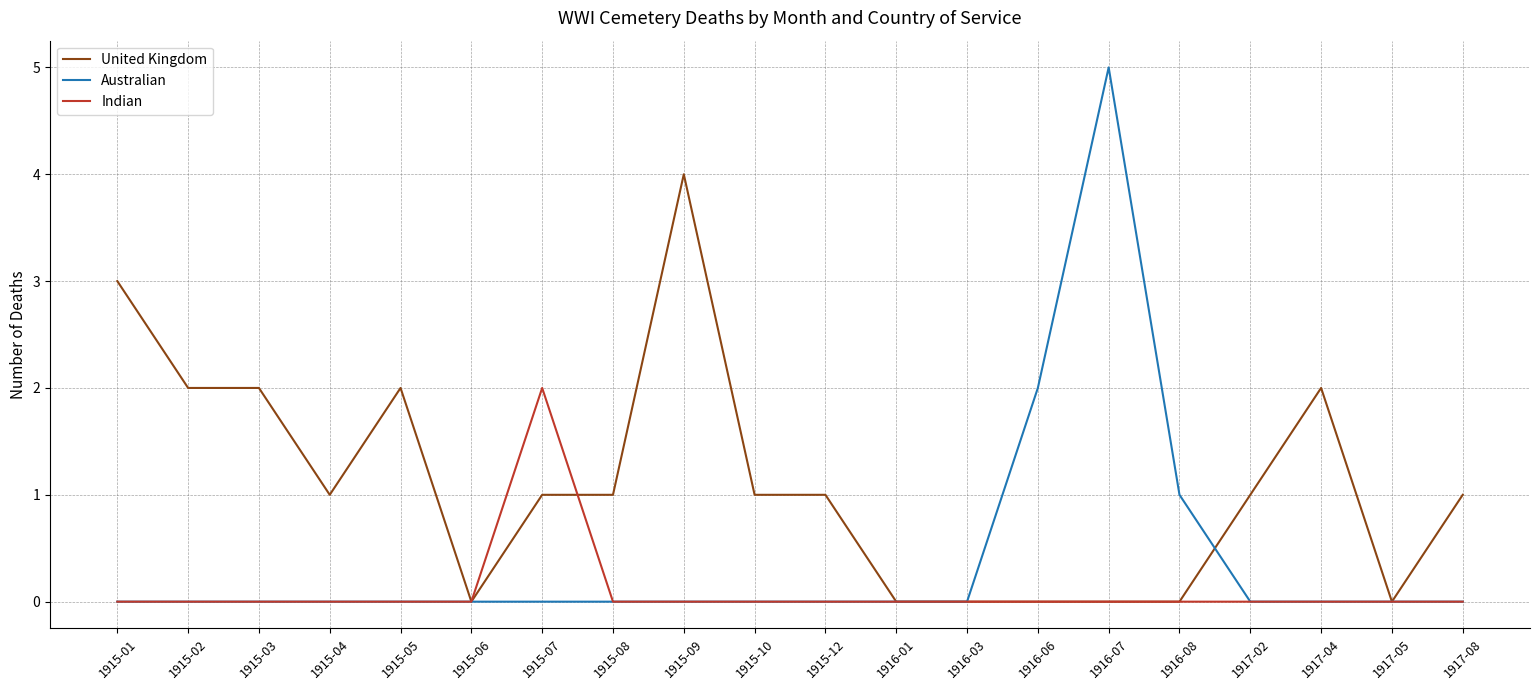

Rank the series by their average value, from lowest to highest.

Indian, Australian, United Kingdom